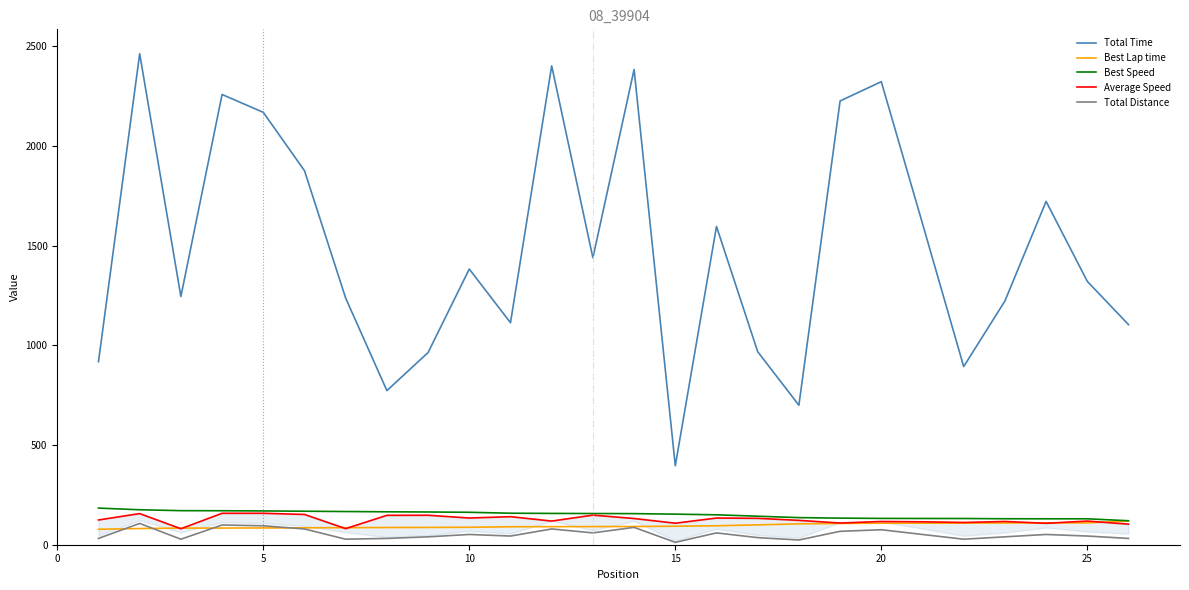

True or false: Total Time and Best Lap time intersect in this chart.

False